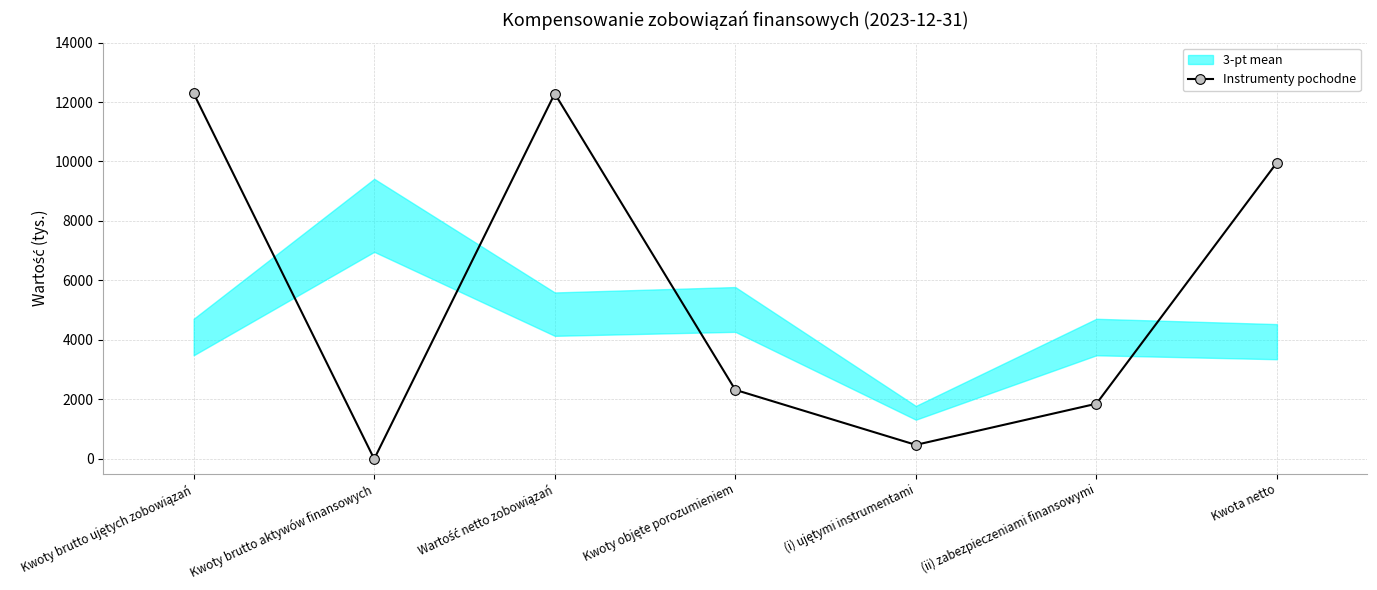

True or false: the data shows 1851 at (ii) zabezpieczeniami finansowymi.

True